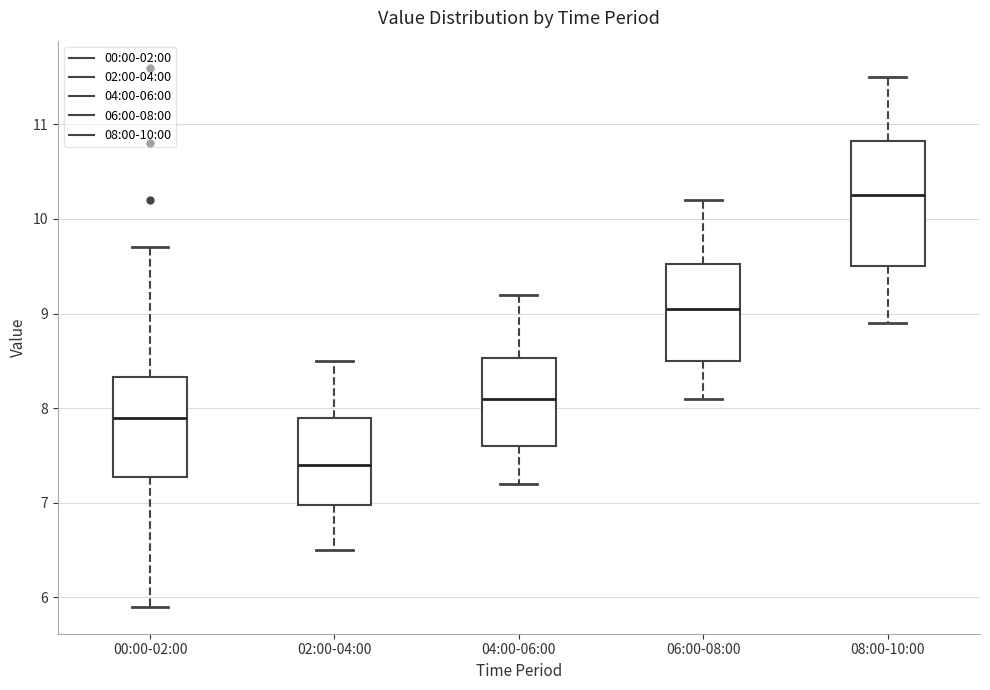

Where is the lower edge of the box for 04:00-06:00 on the y-axis? The values are not printed on the chart, so give them approximately, as read against the axis.

7.6